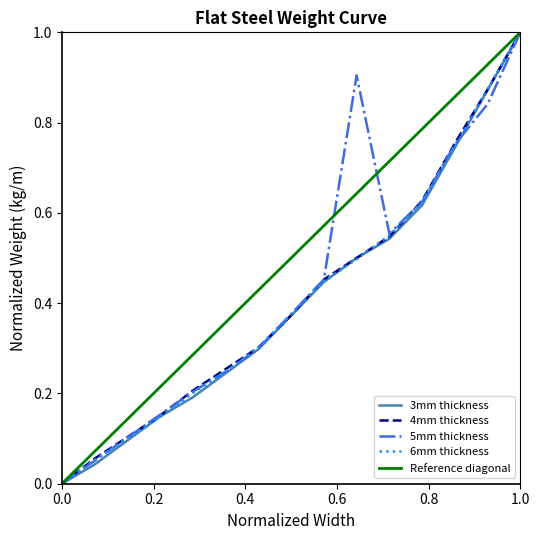

What is the sum of the Width_5mm values at 45 and 40?

1.6